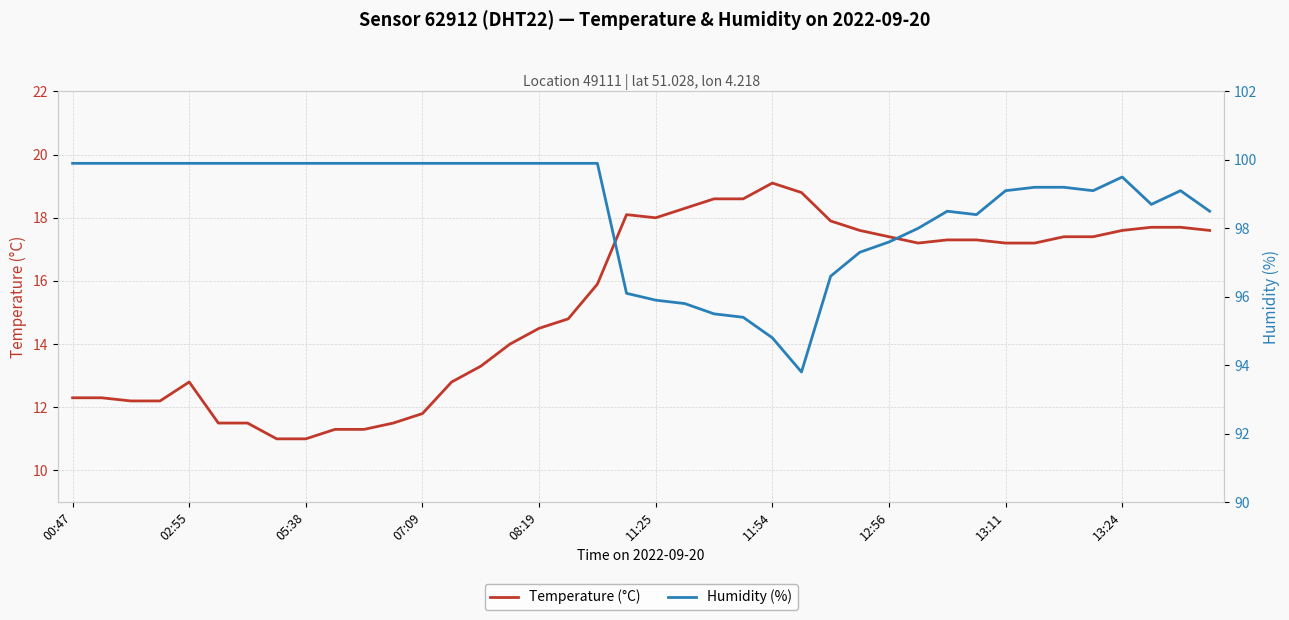

What is the value of the Humidity (%) point at the 2nd from the left?

99.9